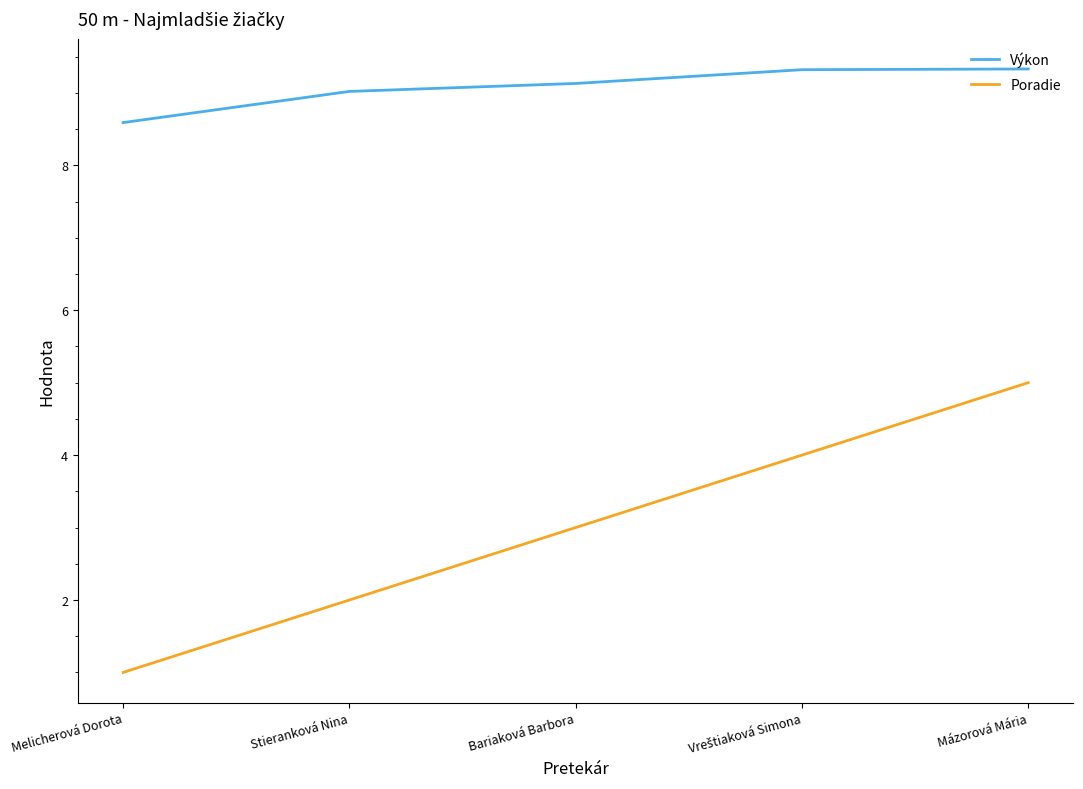

True or false: Výkon and Poradie intersect in this chart.

False